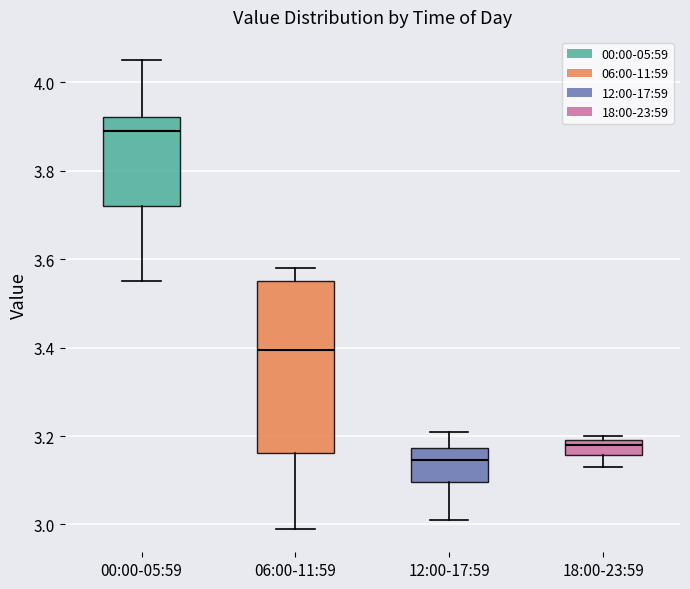

Which box's median line is the lowest?

12:00-17:59